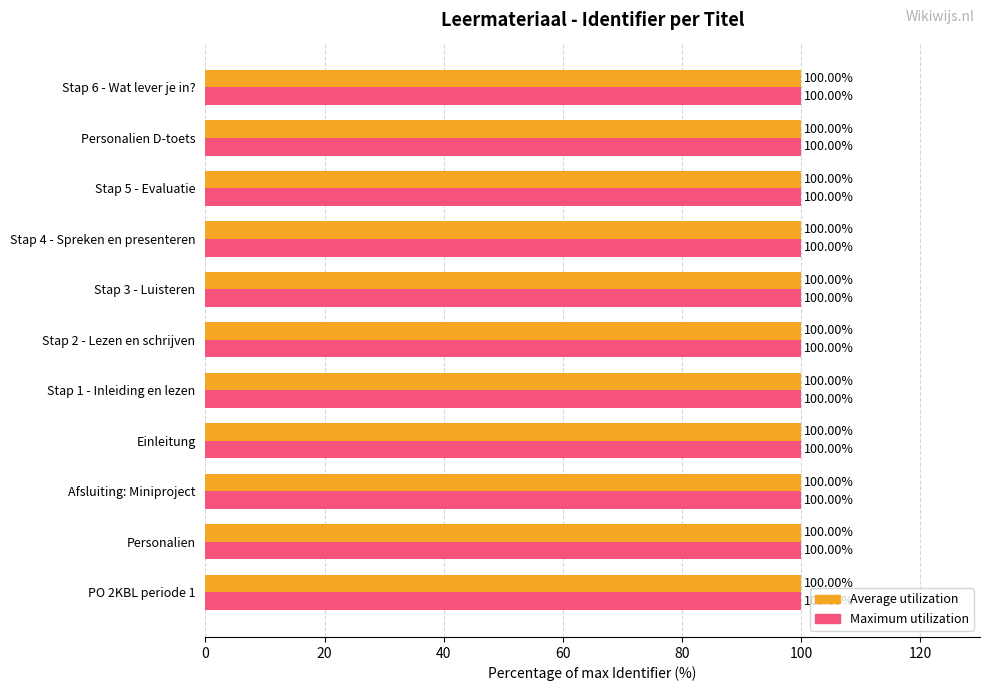

At how many categories does at least one series exceed 99?

11